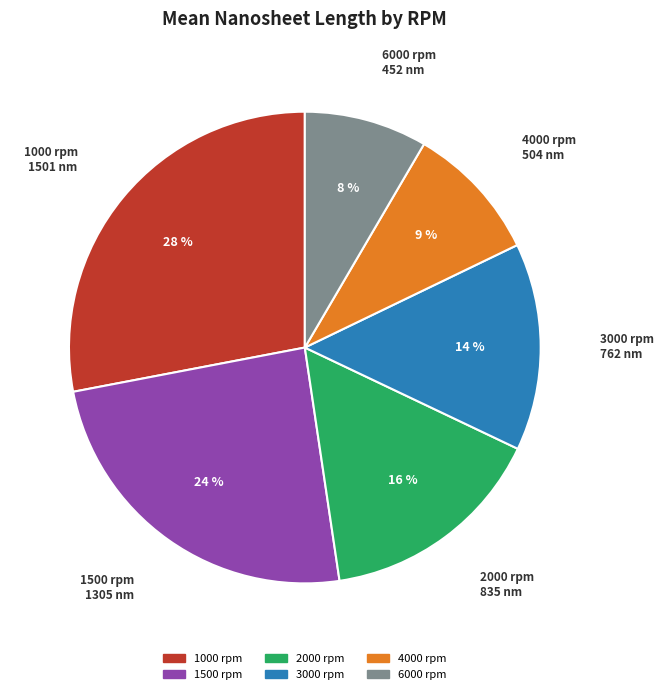

Is it true that 3000 rpm is 14% of the pie?

True